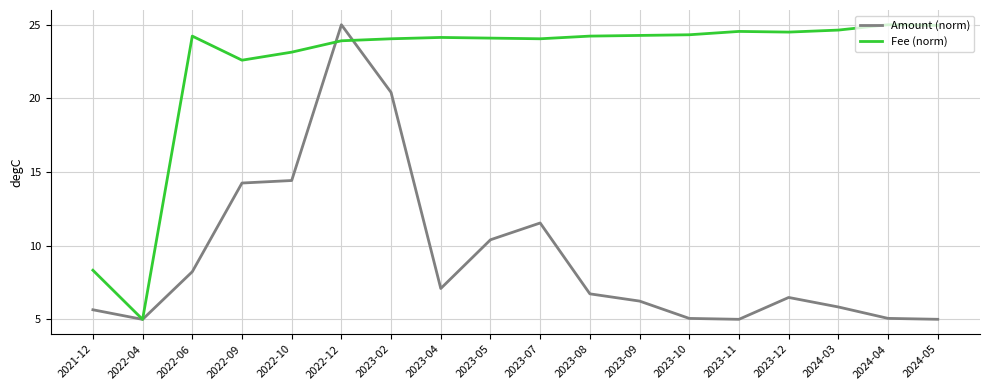

The value of Fee (norm) at 2023-05 is 24.1. True or false?

True